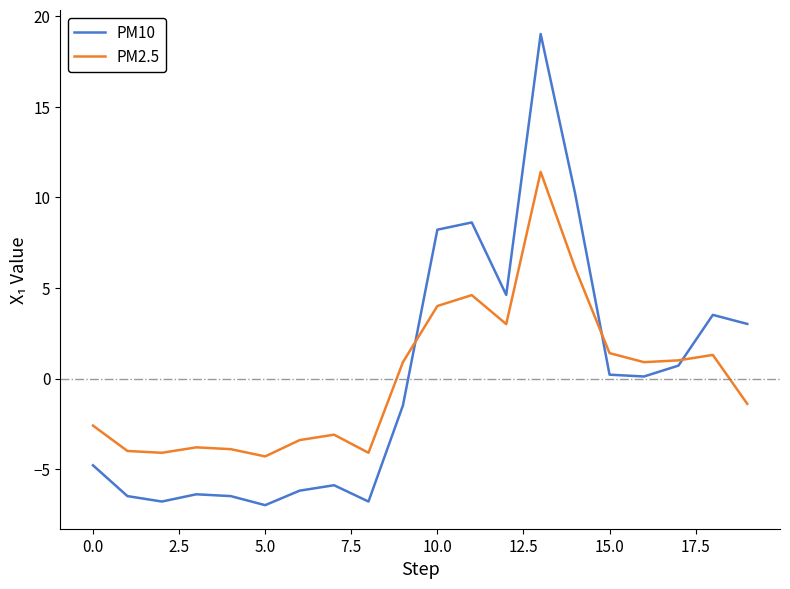

List the series in order of their peak value, lowest first.

PM2.5, PM10